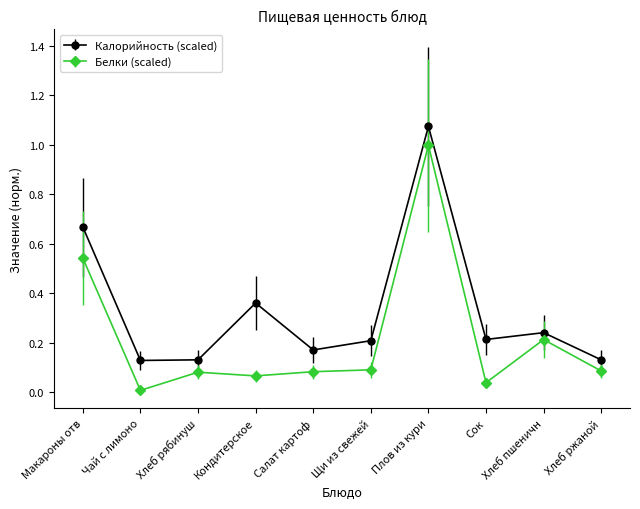

What is the sum of the Калорийность (scaled) values at Хлеб ржаной and Макароны отв?

0.8